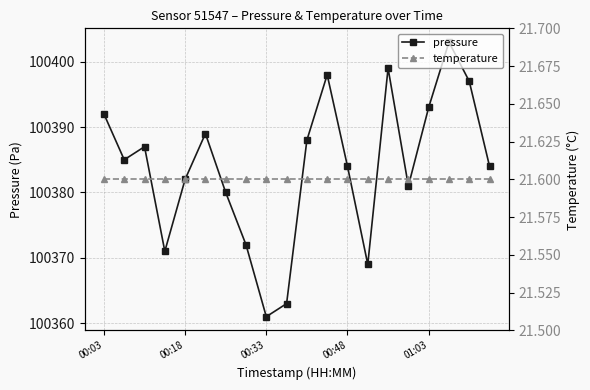

Which category has the lowest value across all series?

00:03